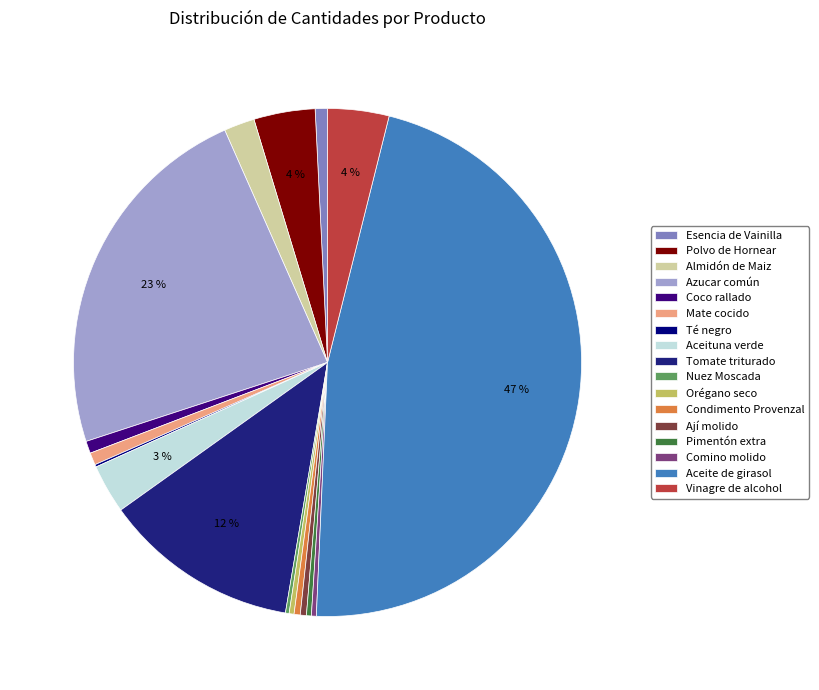

Approximately how many times larger is the value at Polvo de Hornear compared to Aceite de girasol?

0.1